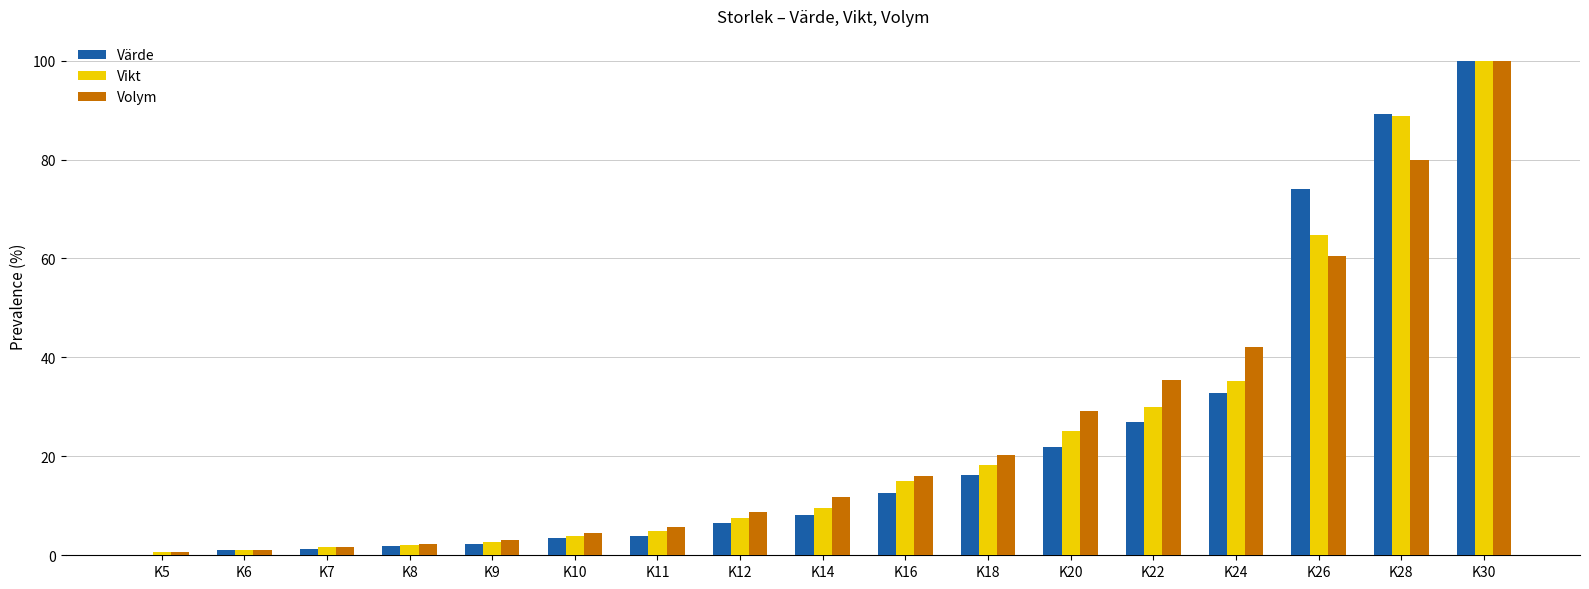

What is the sum of the Volym values at K14 and K24?

54.0